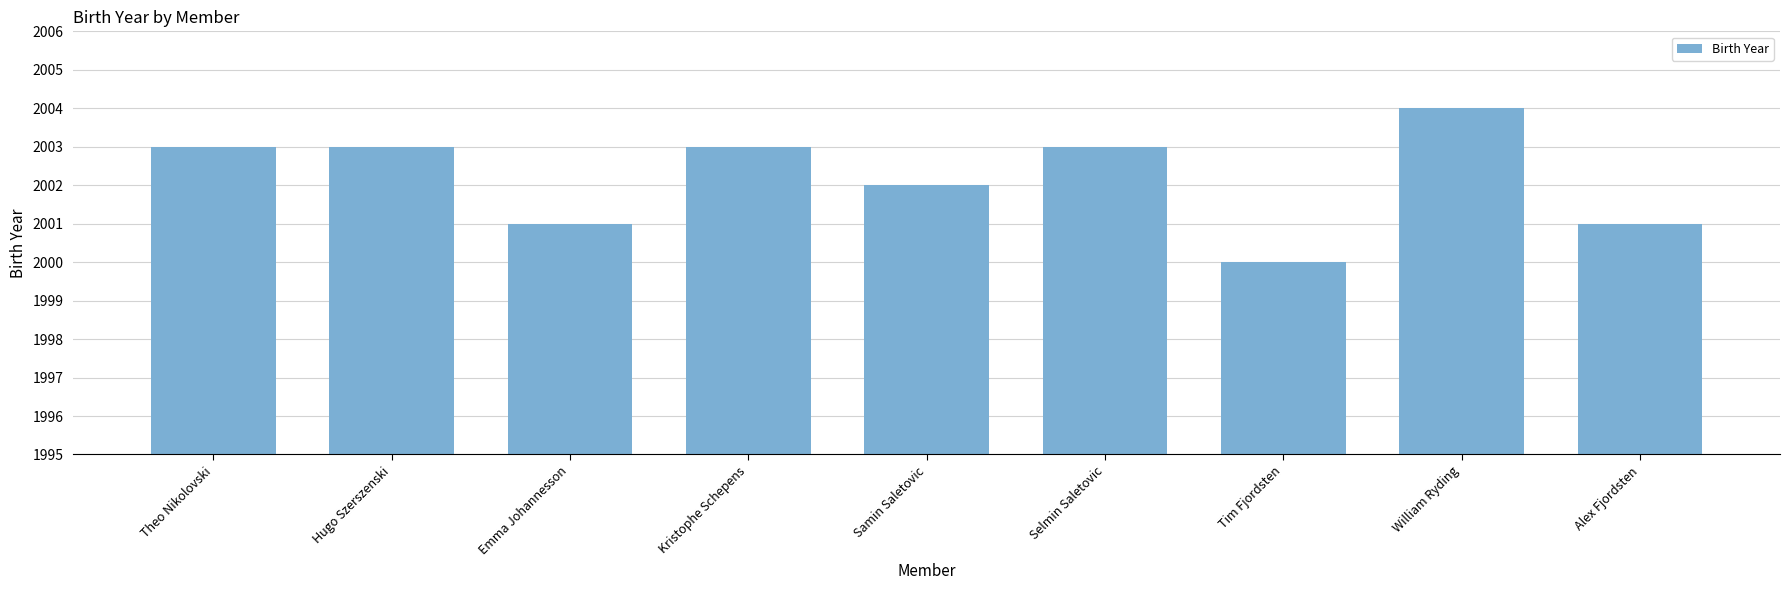

Reading right to left, list all the values displayed in this chart.

Alex Fjordsten=2001	William Ryding=2004	Tim Fjordsten=2000	Selmin Saletovic=2003	Samin Saletovic=2002	Kristophe Schepens=2003	Emma Johannesson=2001	Hugo Szerszenski=2003	Theo Nikolovski=2003